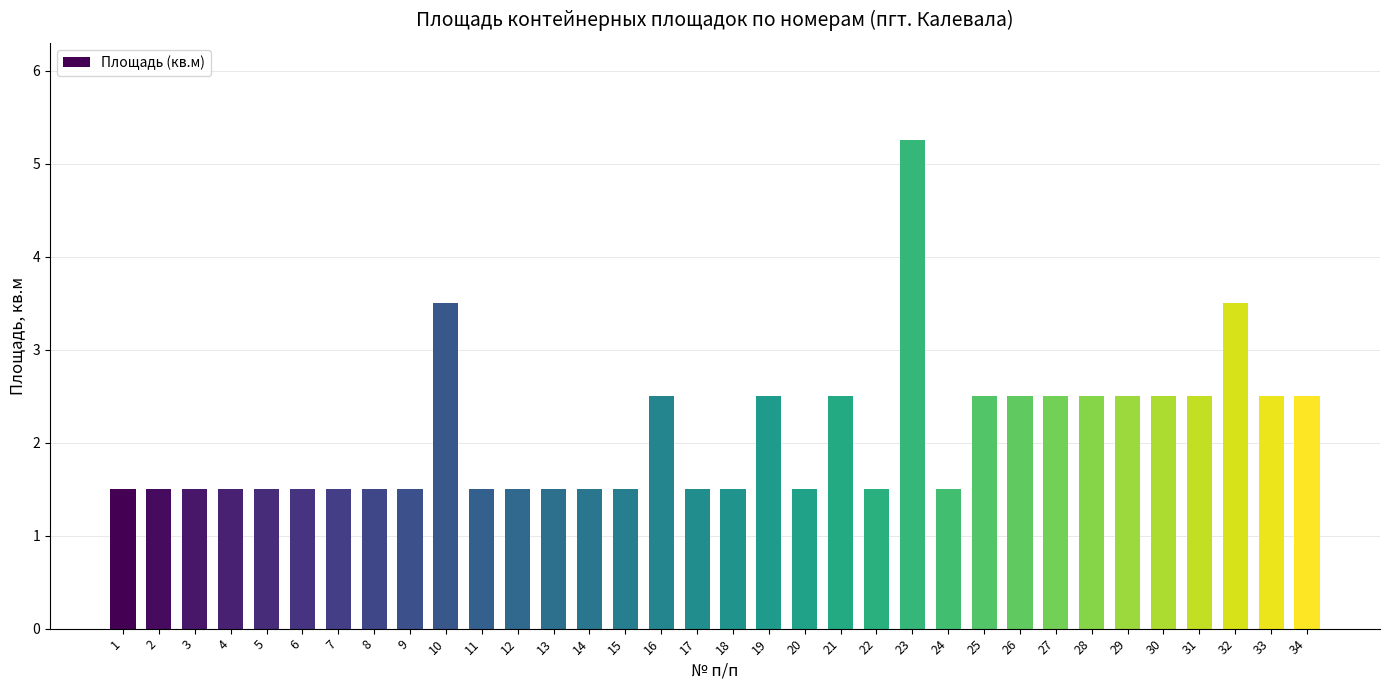

True or false: the data shows 1.5 at 15.

True